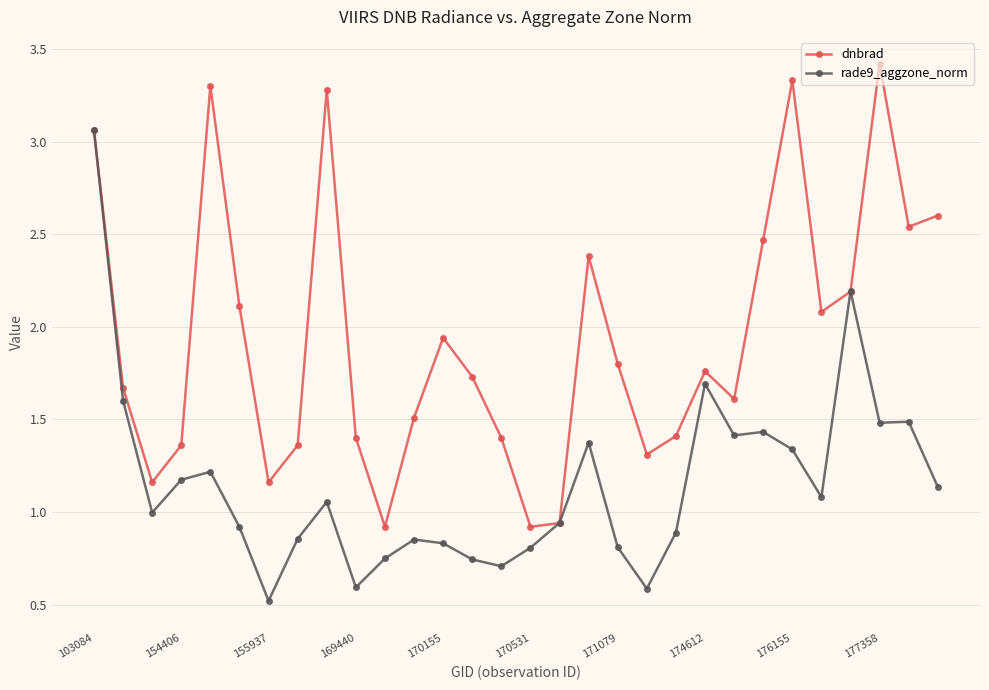

In dnbrad, how many points are higher than both neighbors (excluding endpoints)?

7